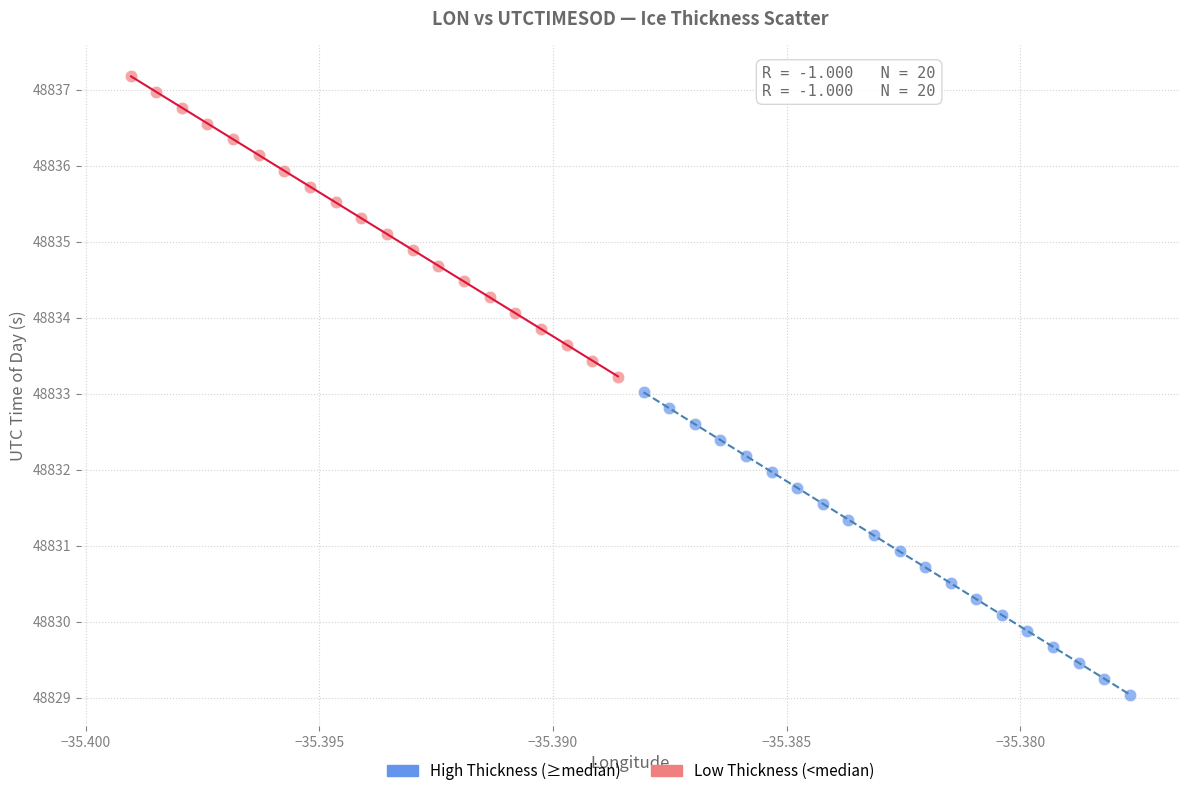

Which series contains the highest Y value?

Low Thickness (<median)